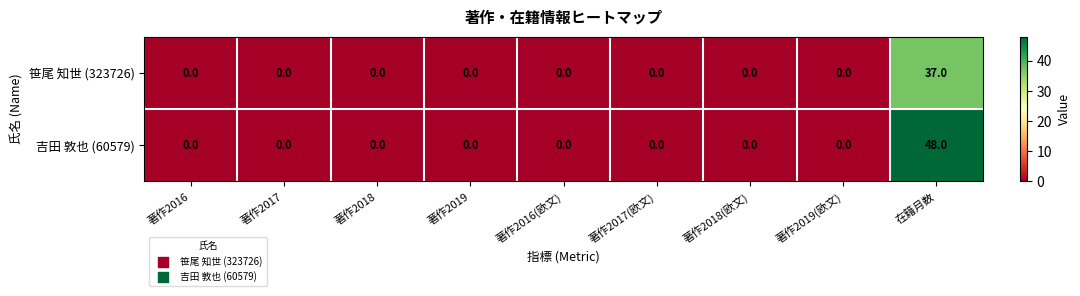

What is the maximum value for 吉田 敦也 (60579)?

48